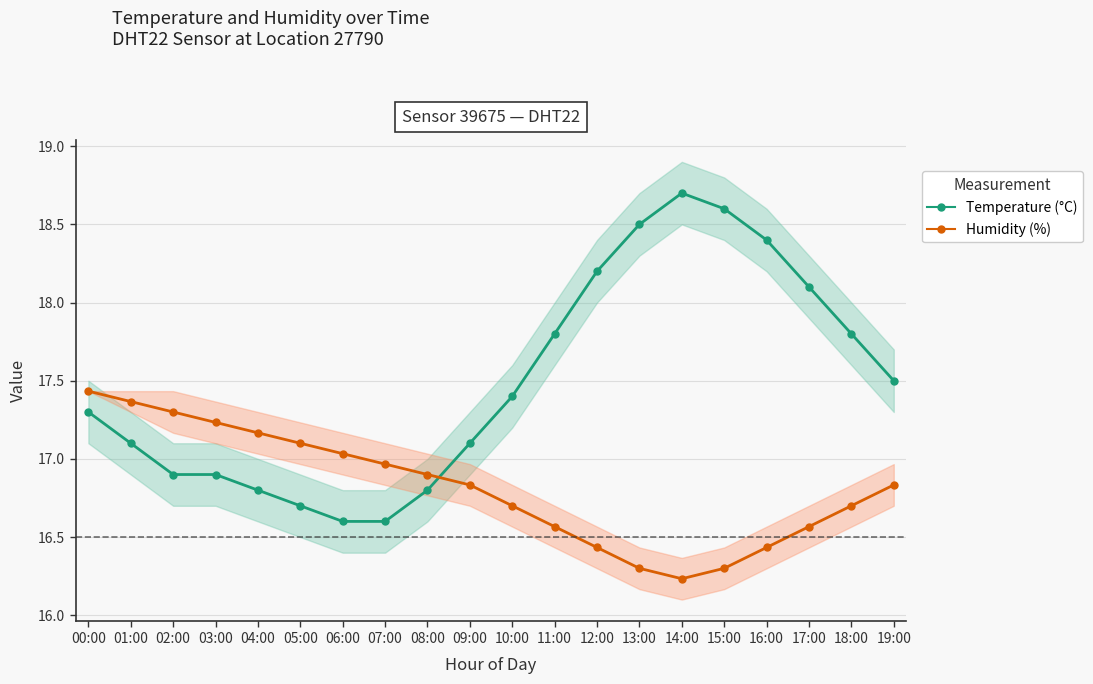

What is the maximum value shown in the chart?

18.7